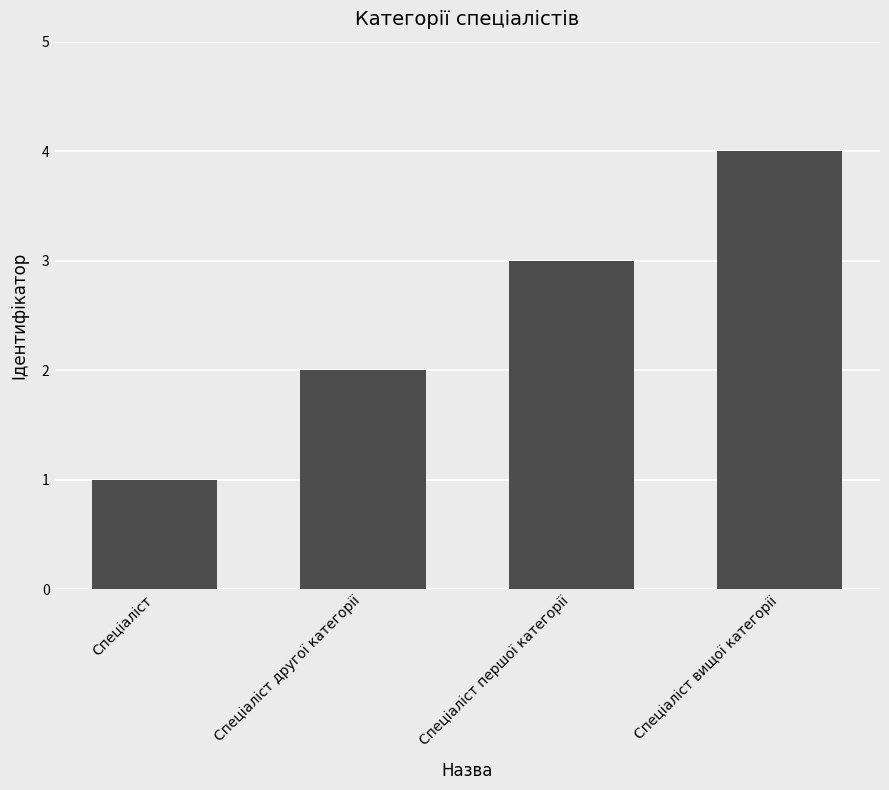

Rank the categories by value from lowest to highest.

Спеціаліст, Спеціаліст другої категорії, Спеціаліст першої категорії, Спеціаліст вищої категорії